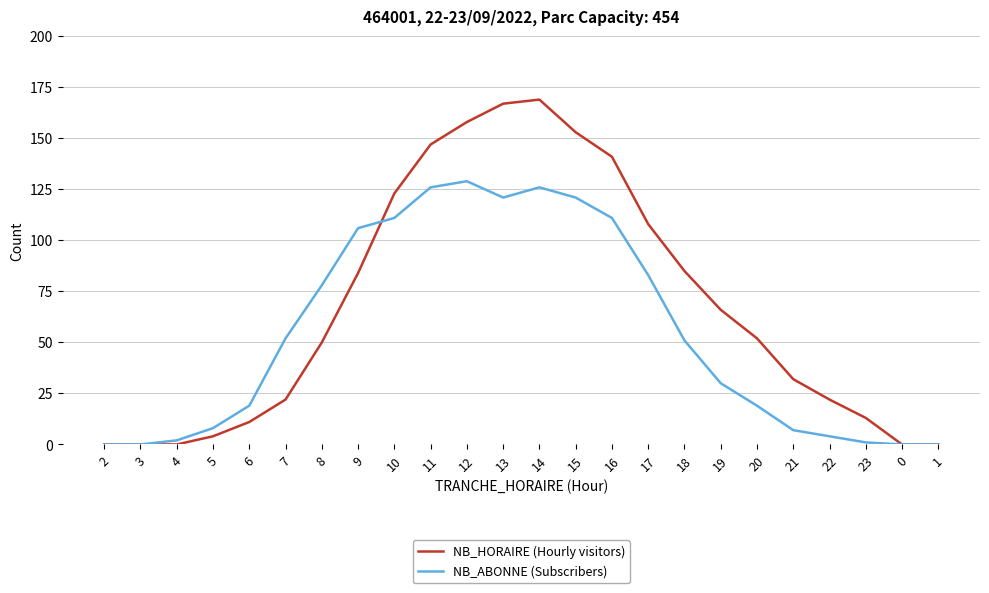

Between 4 and 16, which series saw the biggest shift?

NB_HORAIRE (Hourly visitors)